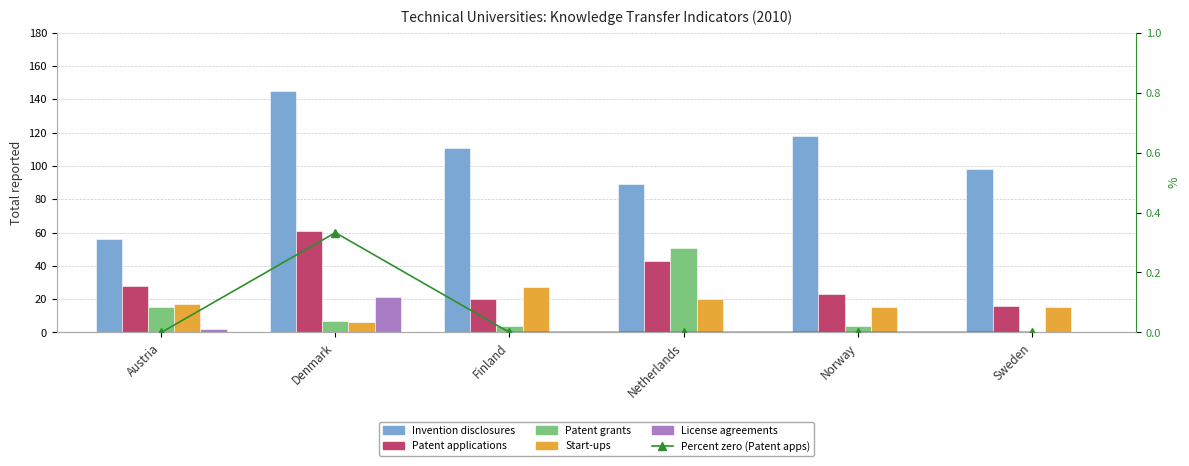

Rank the series by their maximum value, from lowest to highest.

Percent zero (Patent apps), License agreements, Start-ups, Patent grants, Patent applications, Invention disclosures